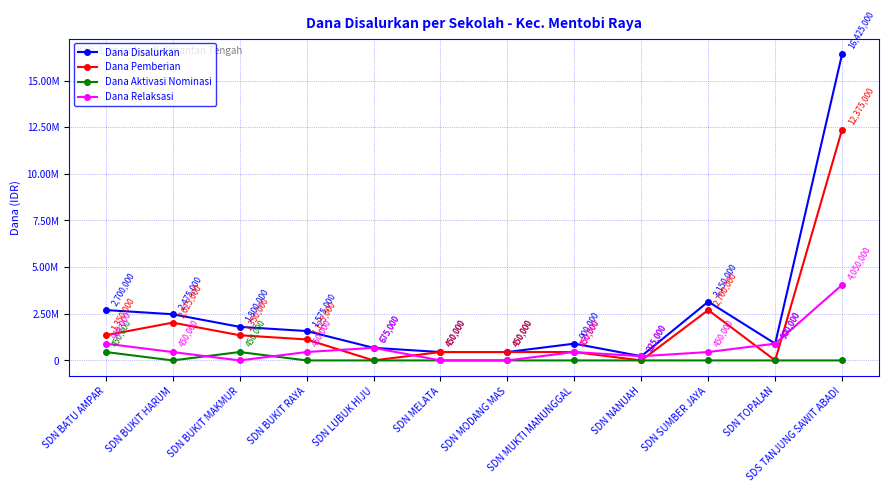

What are all the series names shown in the legend?

Dana Disalurkan, Dana Pemberian, Dana Aktivasi Nominasi, Dana Relaksasi